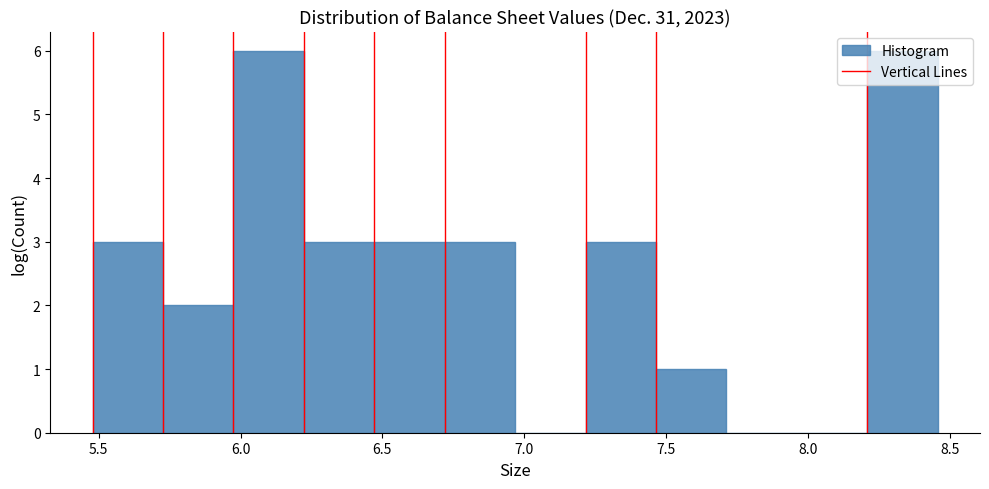

What is the height of the bar covering 5.95 to 6.20 on the x-axis? Neither the bar edges nor the heights are printed on the chart, so give them approximately, as read against the axes.

6